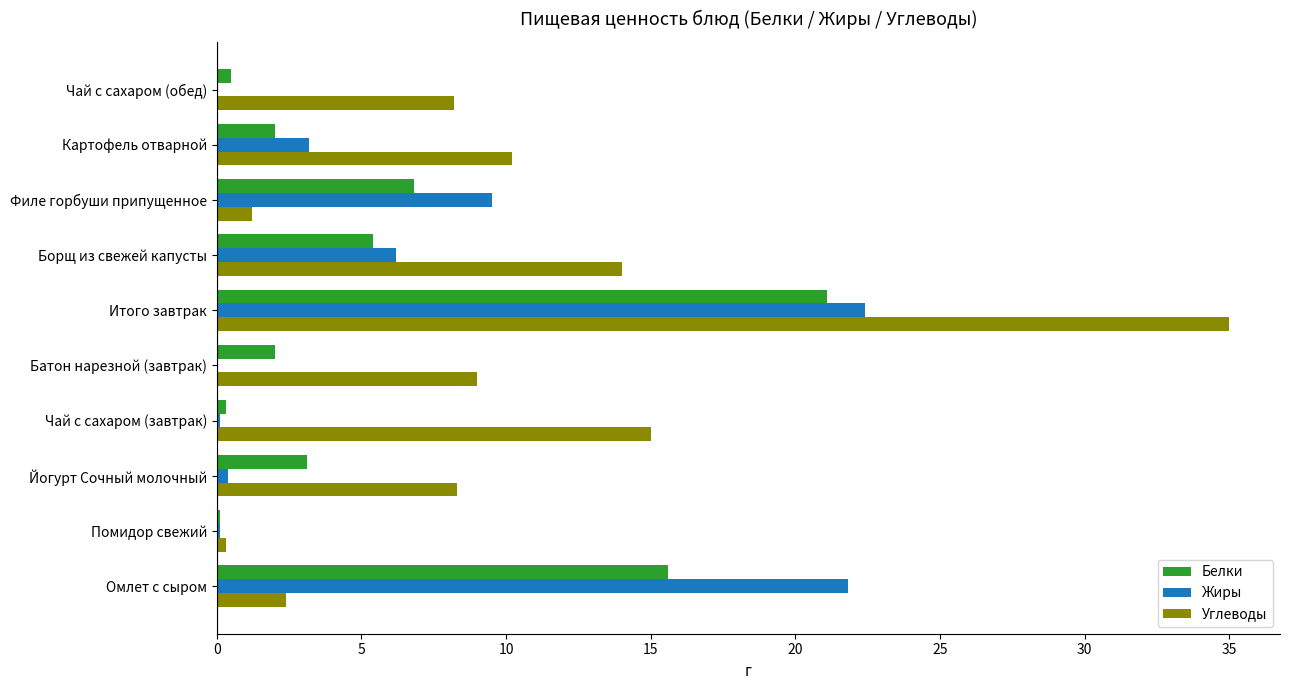

Which series has the widest spread of values?

Углеводы